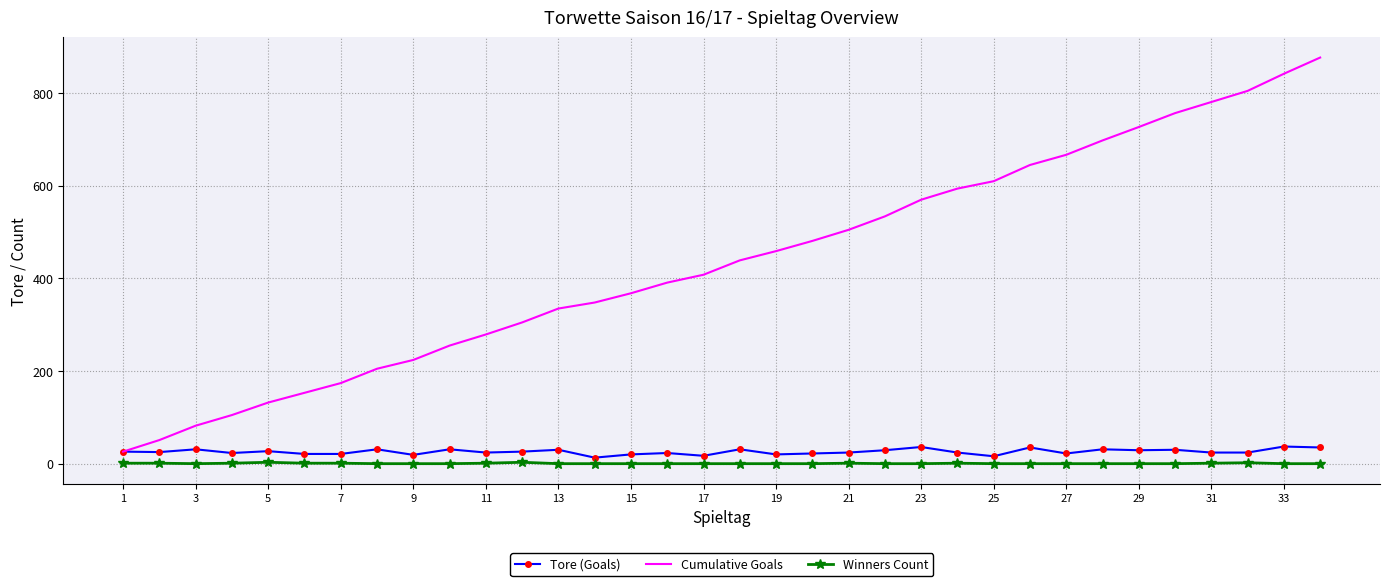

Which series has the largest total across all categories?

Cumulative Goals